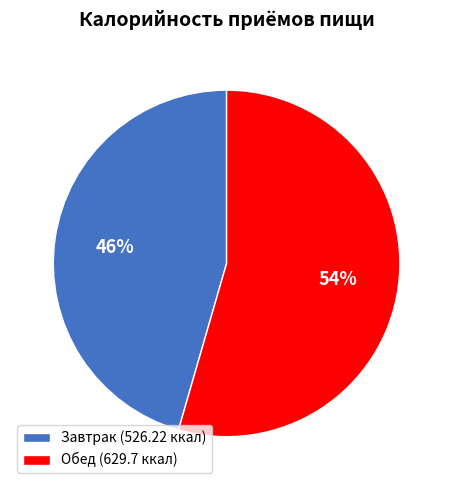

Is there any slice that represents more than half of the pie?

Yes